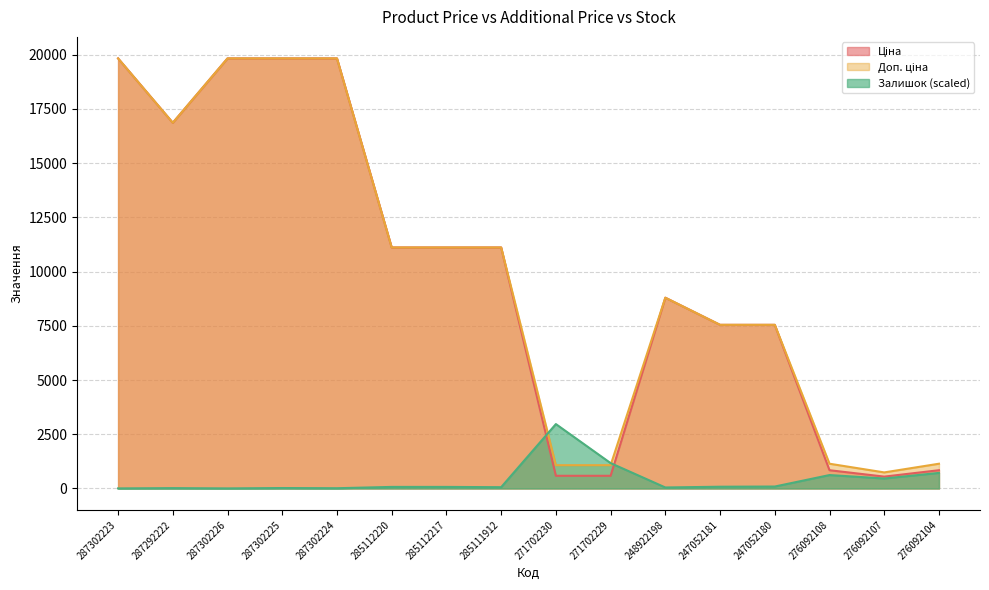

What is the difference between the highest and lowest values at 247052180?

7455.5